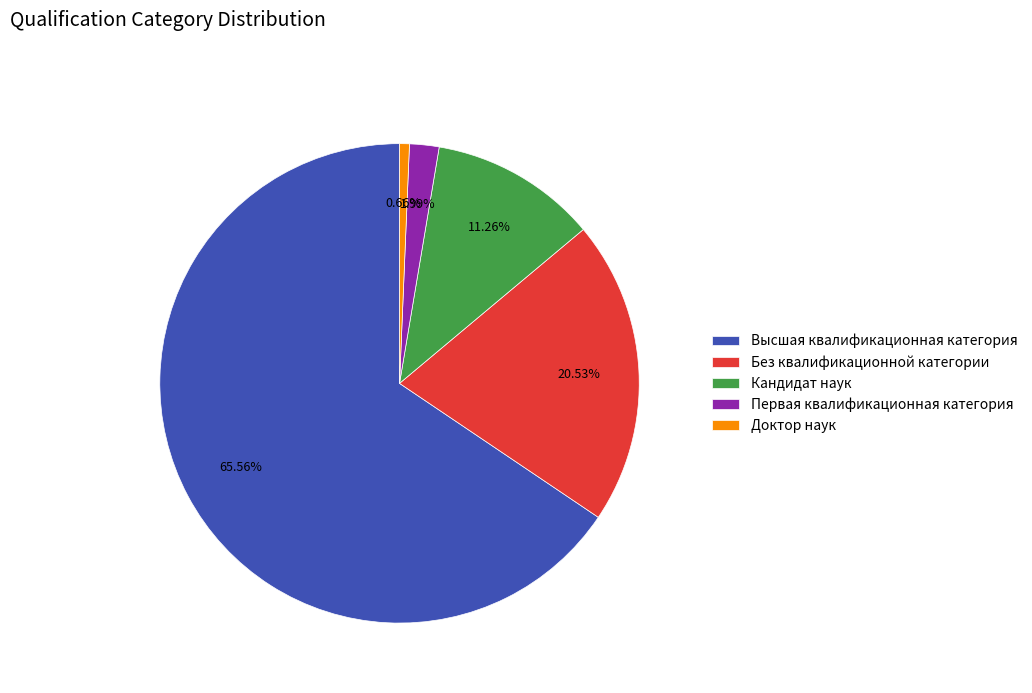

To the nearest percent, what percentage of the pie is Доктор наук?

1%